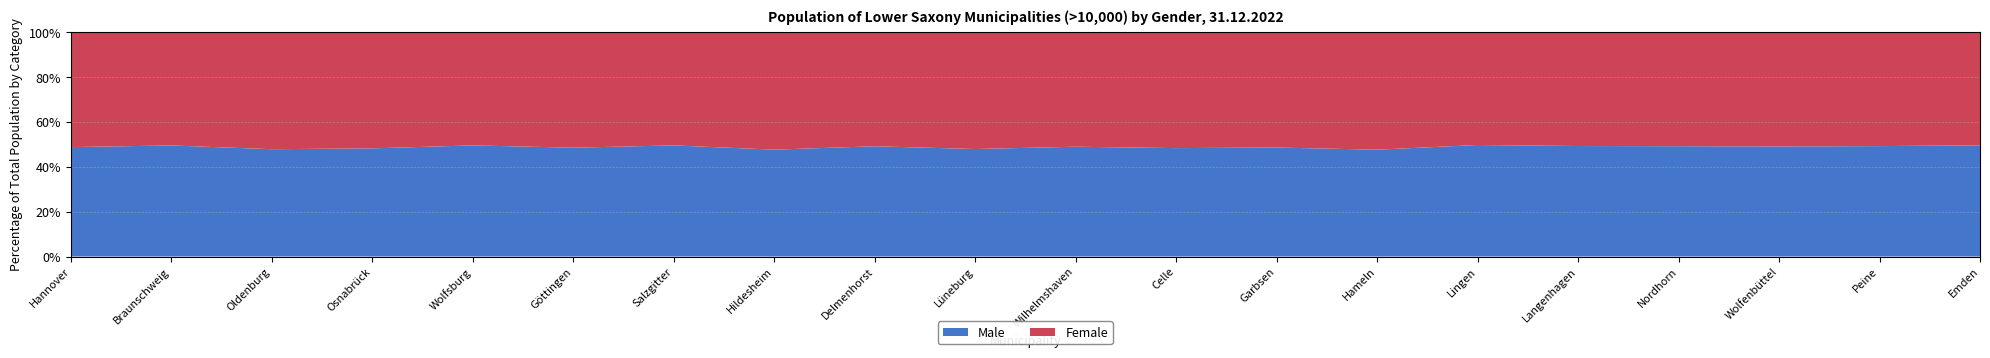

Reading left to right, transcribe all the data shown in this chart.

Total: Hannover=545045	Braunschweig=251804	Oldenburg=172830	Osnabrück=167366	Wolfsburg=125961	Göttingen=118946	Salzgitter=104548	Hildesheim=101858	Delmenhorst=78385	Lüneburg=76837	Wilhelmshaven=76089	Celle=70138	Garbsen=61349	Hameln=57905	Lingen=56542	Langenhagen=55367	Nordhorn=55242	Wolfenbüttel=52681	Peine=51411	Emden=50535
Male: Hannover=266093	Braunschweig=124770	Oldenburg=82742	Osnabrück=80755	Wolfsburg=62441	Göttingen=57751	Salzgitter=51829	Hildesheim=48560	Delmenhorst=38557	Lüneburg=36847	Wilhelmshaven=37268	Celle=33925	Garbsen=29828	Hameln=27598	Lingen=28135	Langenhagen=27293	Nordhorn=27191	Wolfenbüttel=25876	Peine=25326	Emden=25071
Female: Hannover=278952	Braunschweig=127034	Oldenburg=90088	Osnabrück=86611	Wolfsburg=63520	Göttingen=61195	Salzgitter=52719	Hildesheim=53298	Delmenhorst=39828	Lüneburg=39990	Wilhelmshaven=38821	Celle=36213	Garbsen=31521	Hameln=30307	Lingen=28407	Langenhagen=28074	Nordhorn=28051	Wolfenbüttel=26805	Peine=26085	Emden=25464